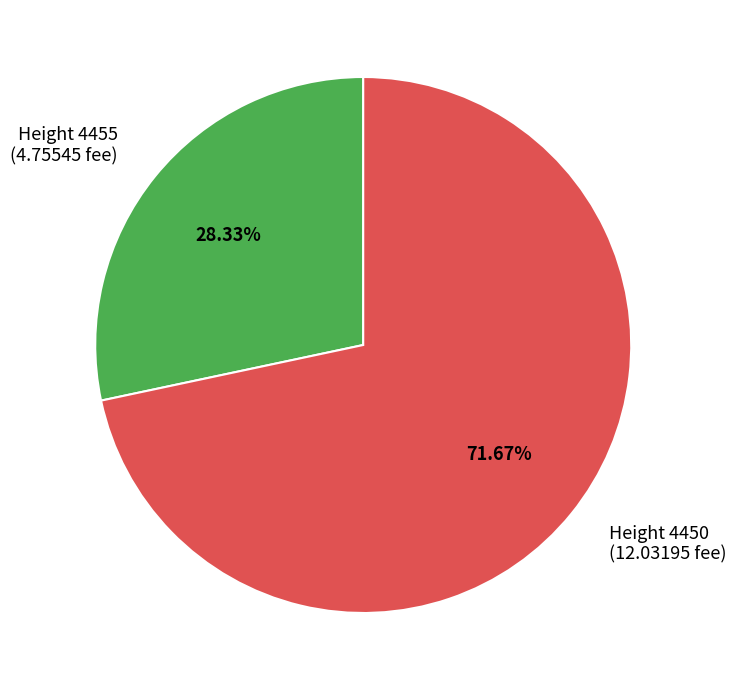

Count the number of slices in the pie.

2